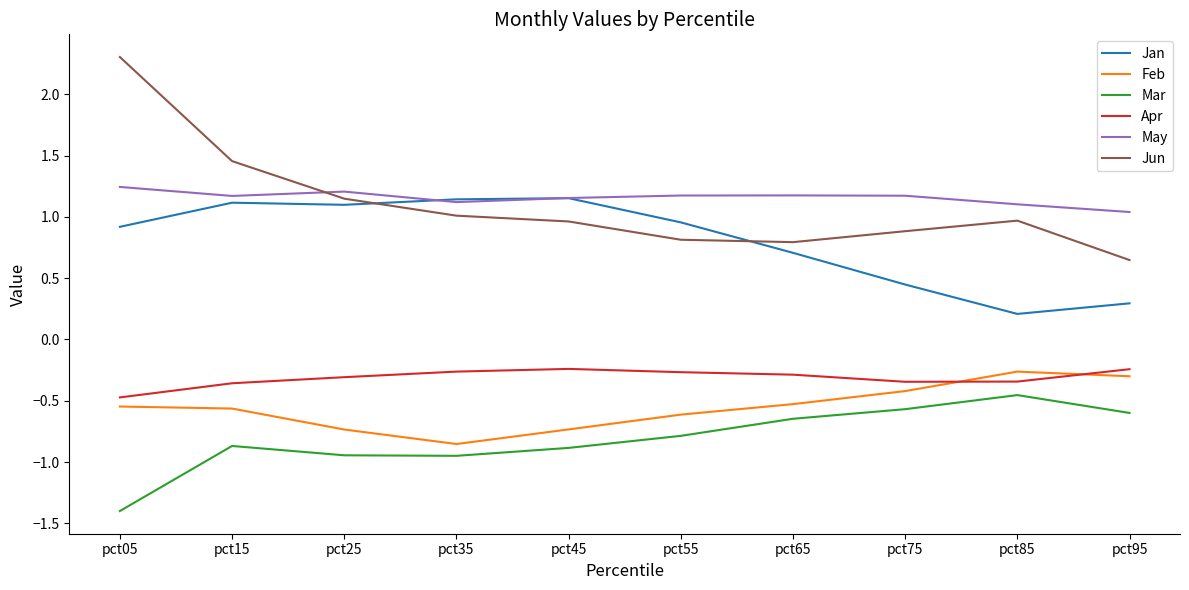

What is the smallest value displayed?

-1.4